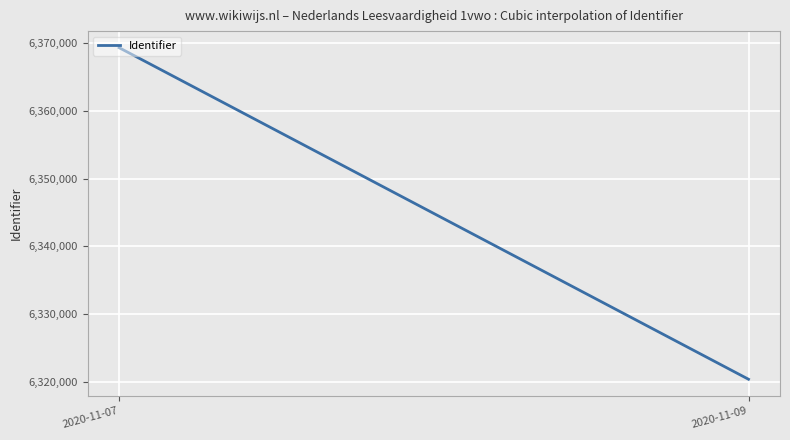

What is the sum of the values at 2020-11-09 and 2020-11-07?

12689692.2